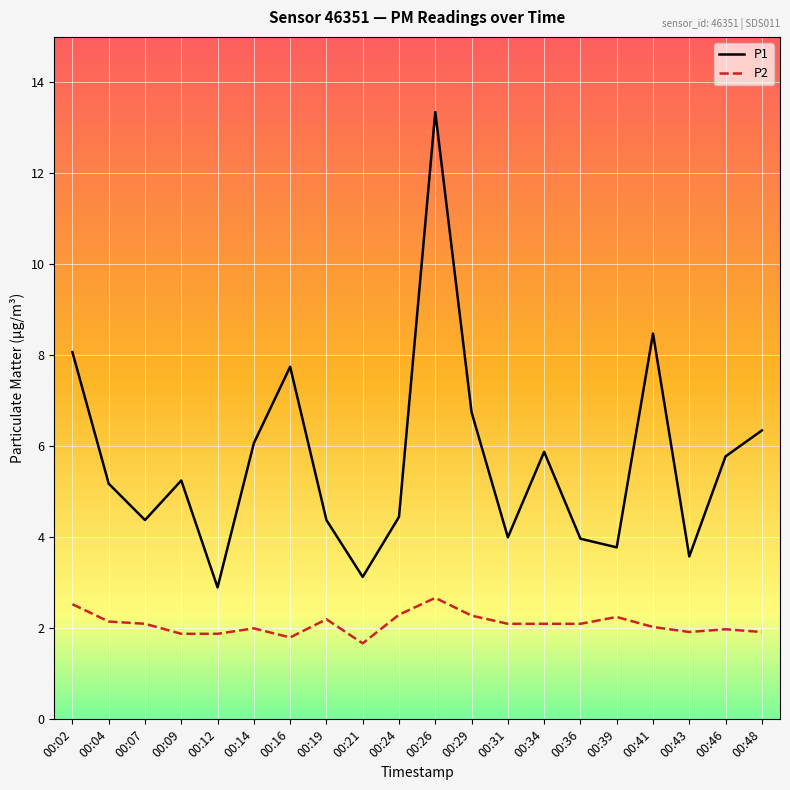

Which category has the lowest value across all series?

00:21